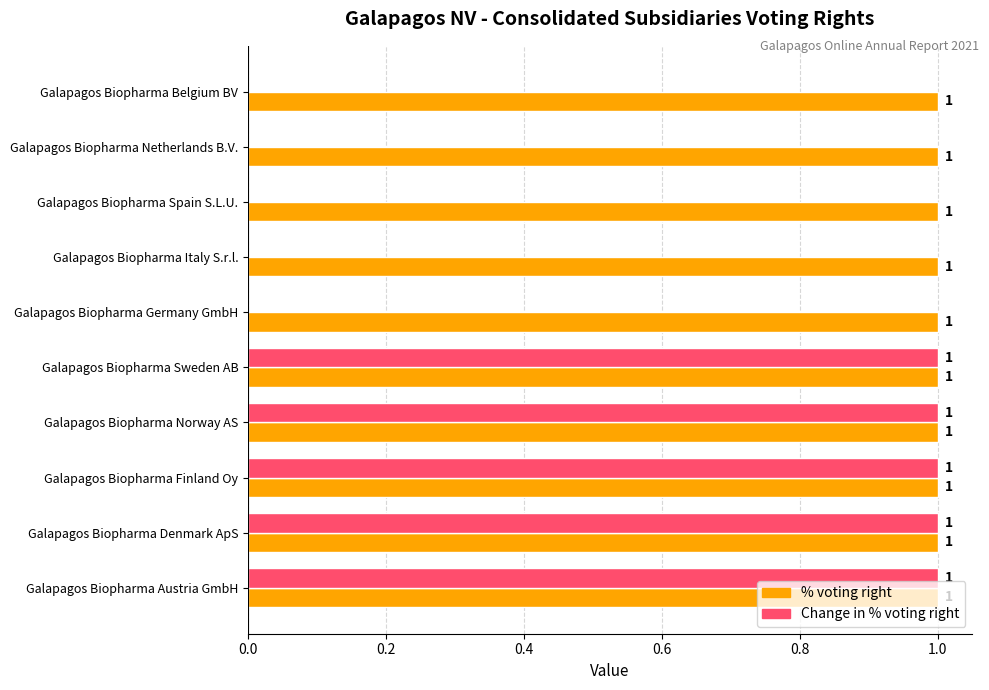

Which series has the largest total across all categories?

% voting right